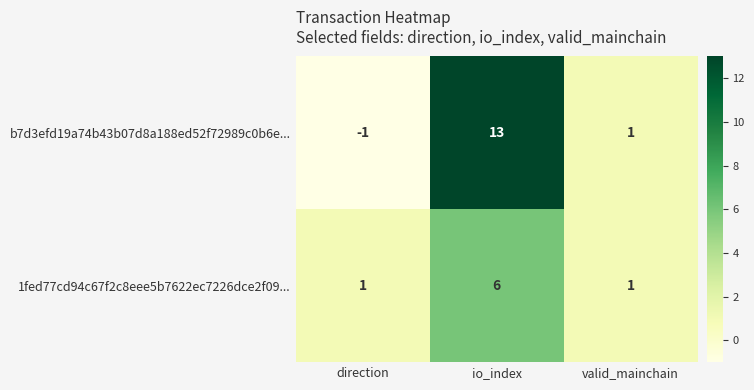

Which category has the lowest value across all series?

direction